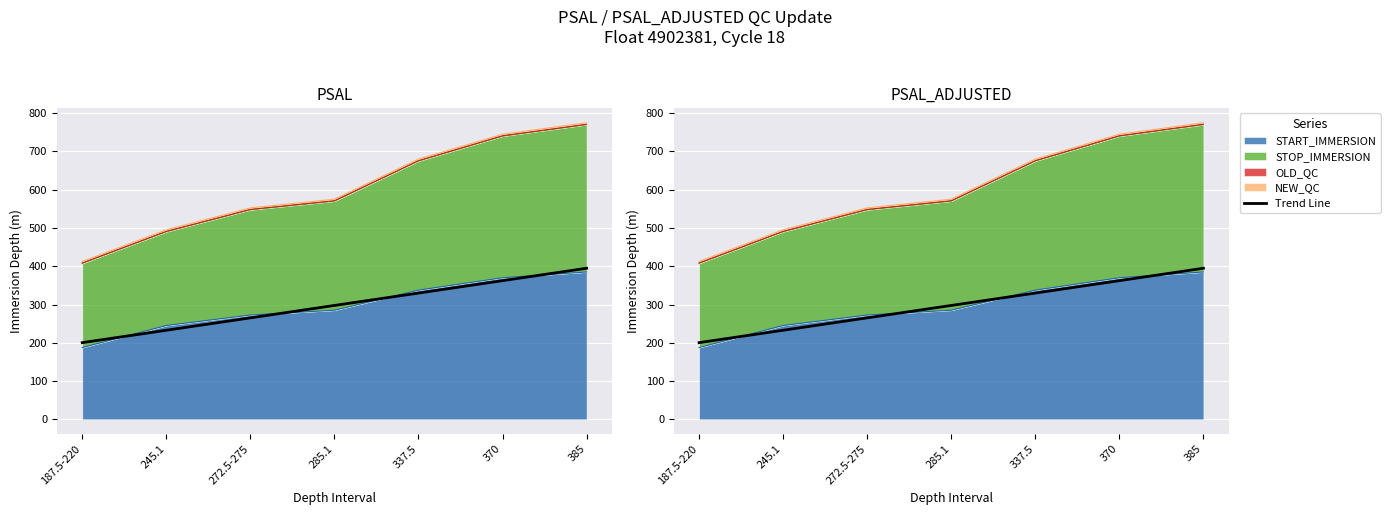

What is the label of the 7th point from the left?

385